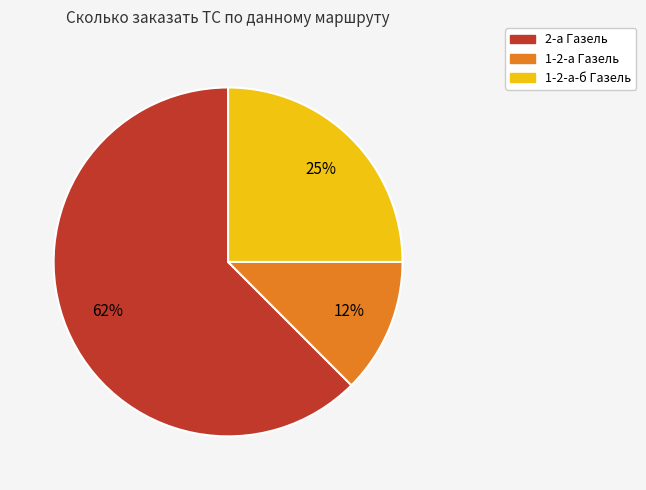

To the nearest percent, what is the average slice percentage?

33%